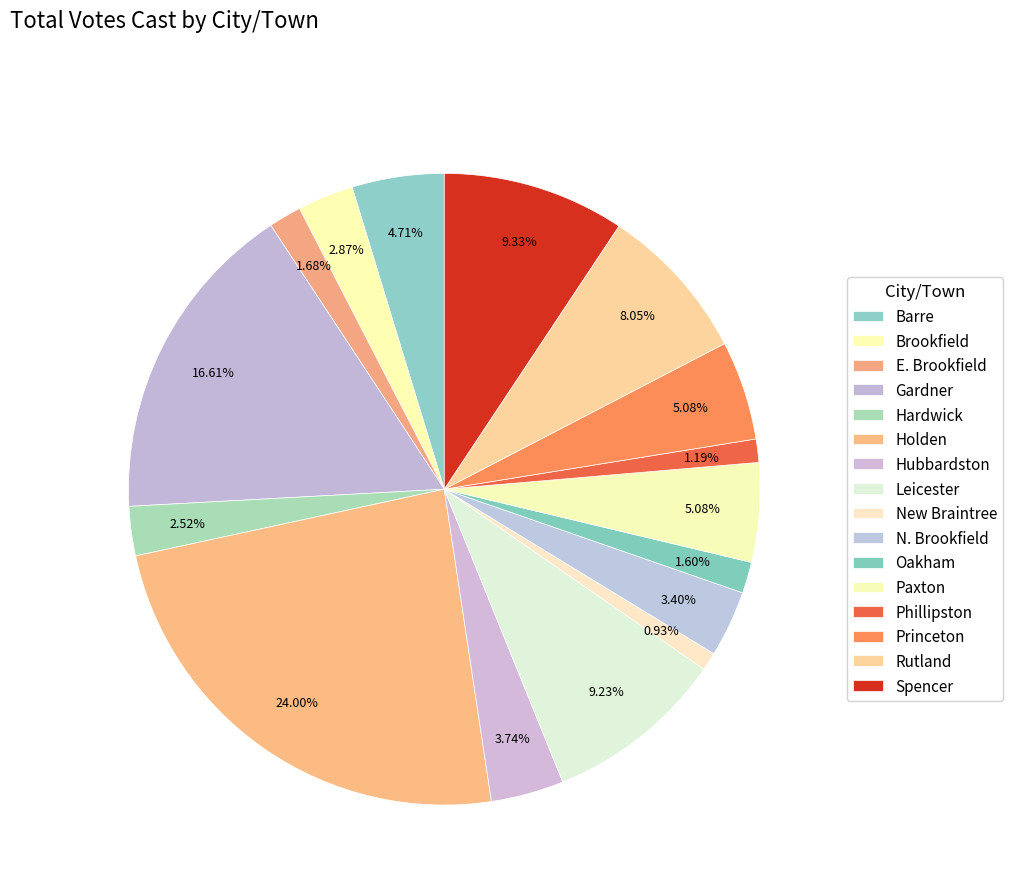

To the nearest percent, what portion does E. Brookfield represent?

2%